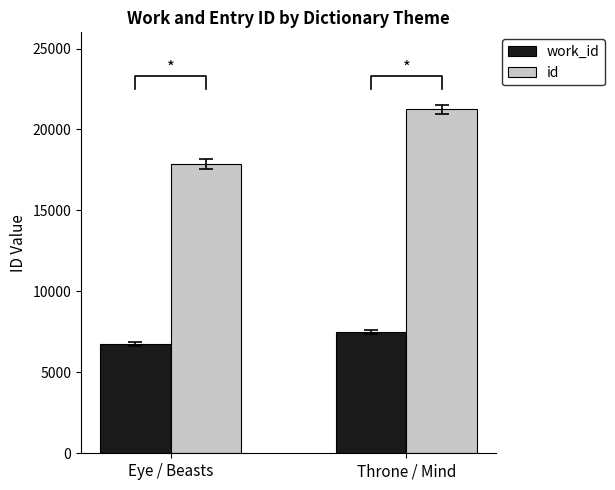

Reading left to right, extract all data points from this chart.

work_id: Eye / Beasts=6724	Throne / Mind=7490
id: Eye / Beasts=17886	Throne / Mind=21239